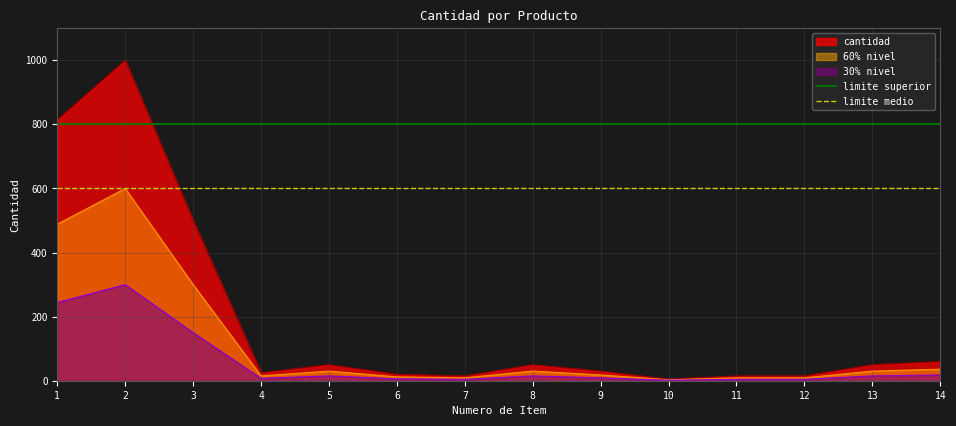

What is the value of the limite medio point at the 1st from the left?

600